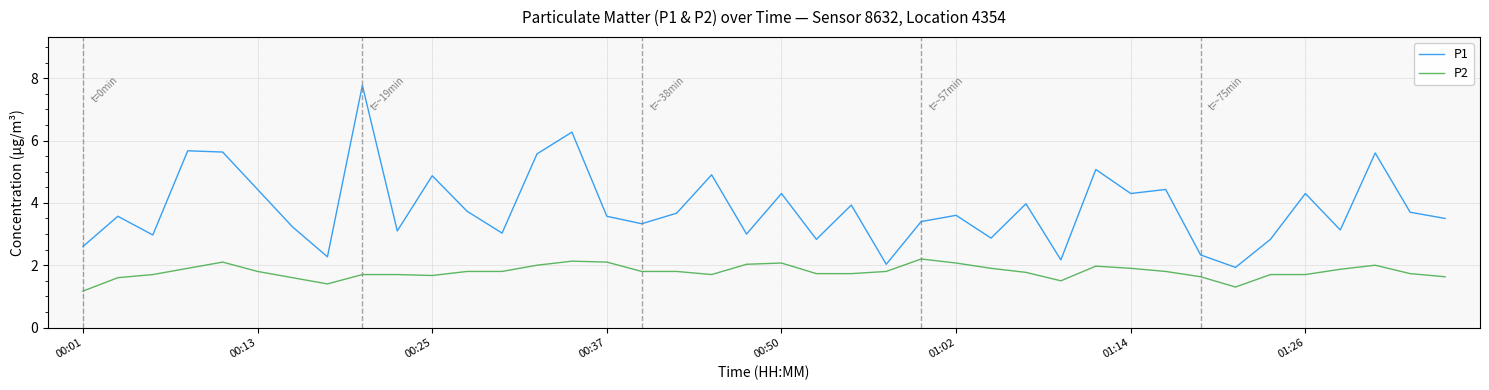

What is the maximum value for P2?

2.2